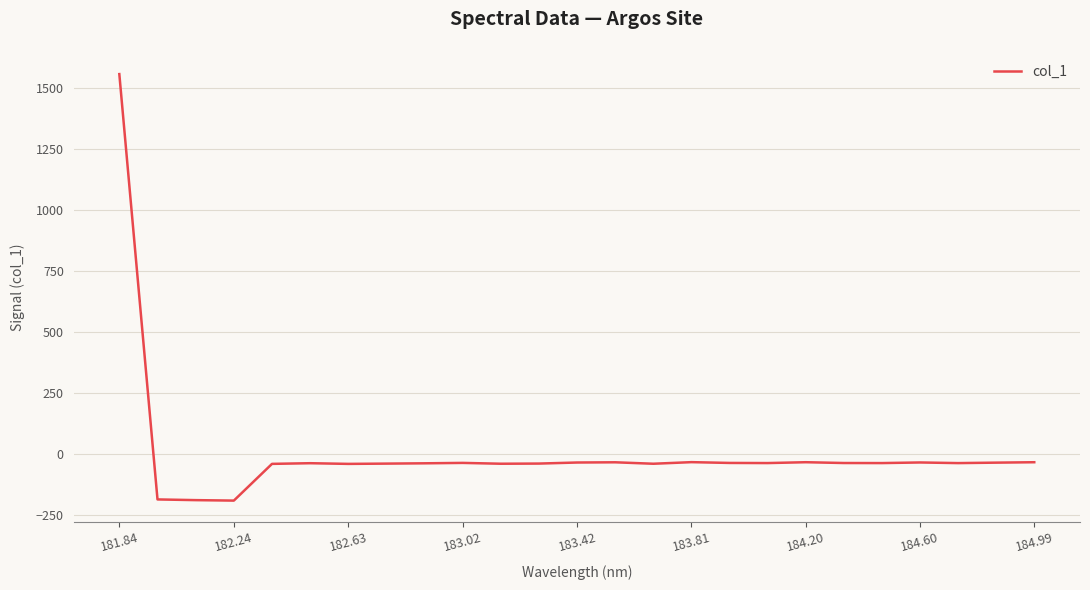

What is the greatest value displayed?

1557.4